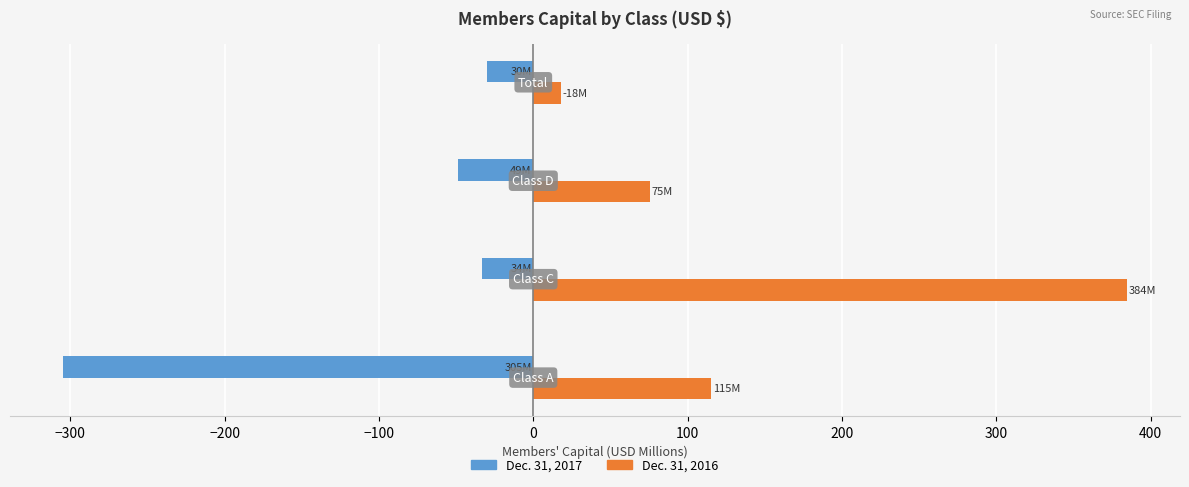

What is the difference between the maximum and minimum values in the Dec. 31, 2016 series?

366.5